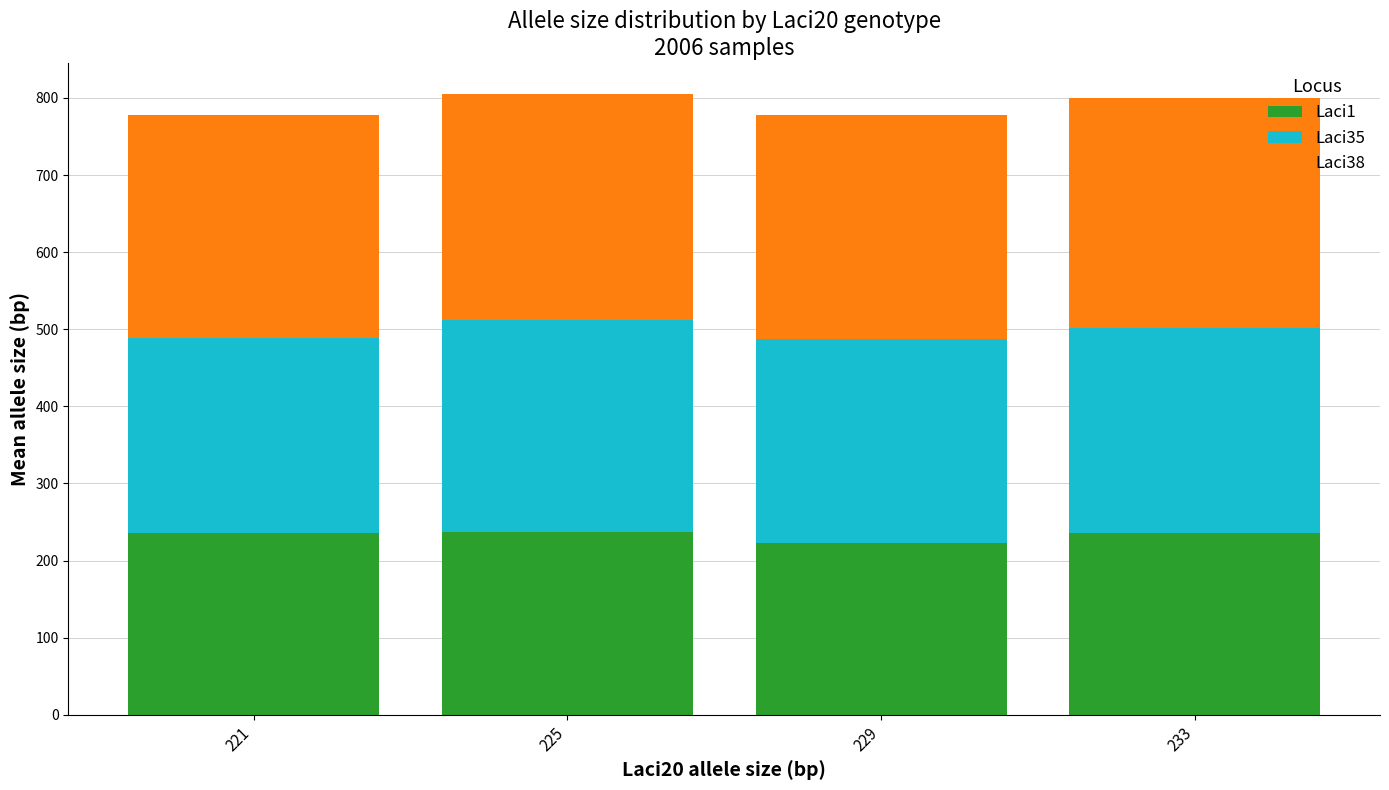

The value of Laci1 at 221 is 128.3. True or false?

False